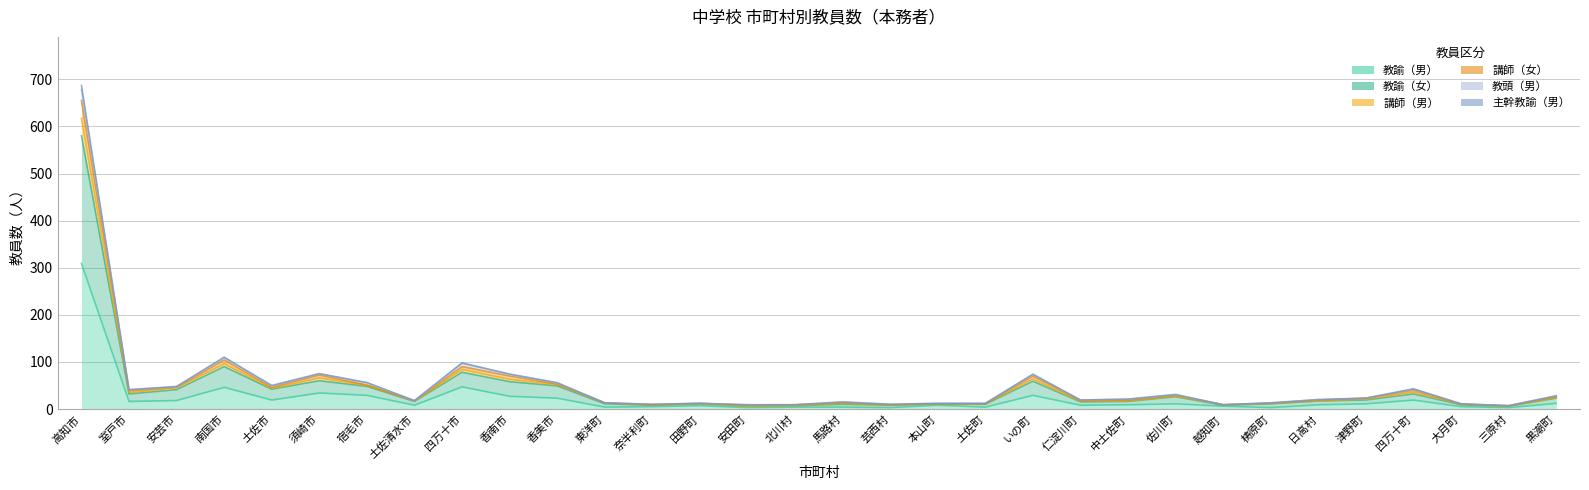

Where is the first local maximum for 講師（女）?

南国市